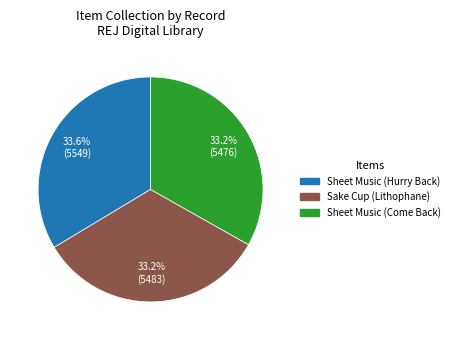

The Sheet Music (Come Back) slice represents 33% of the pie. True or false?

True